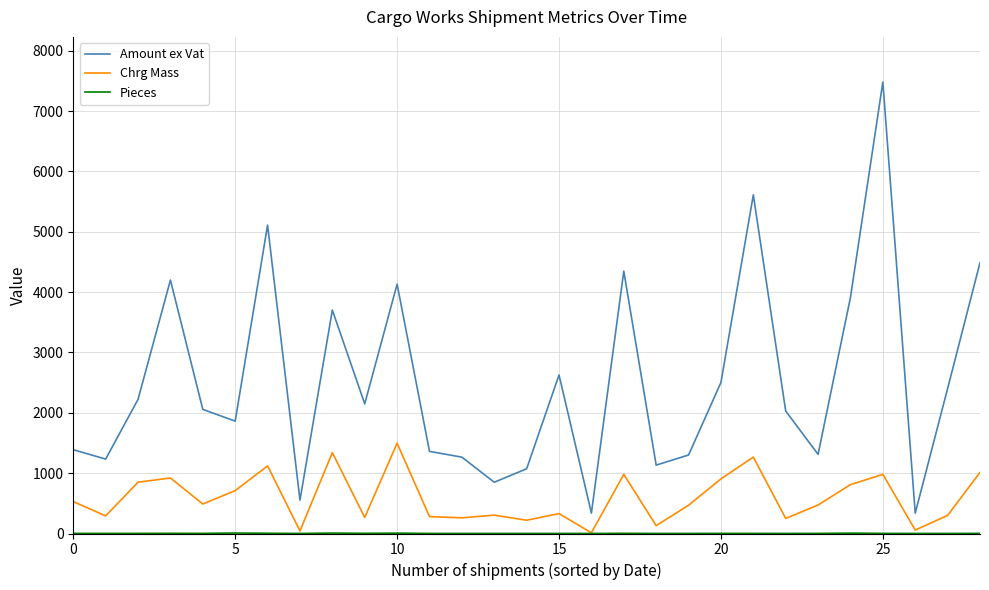

Which series has the widest spread of values?

Amount ex Vat